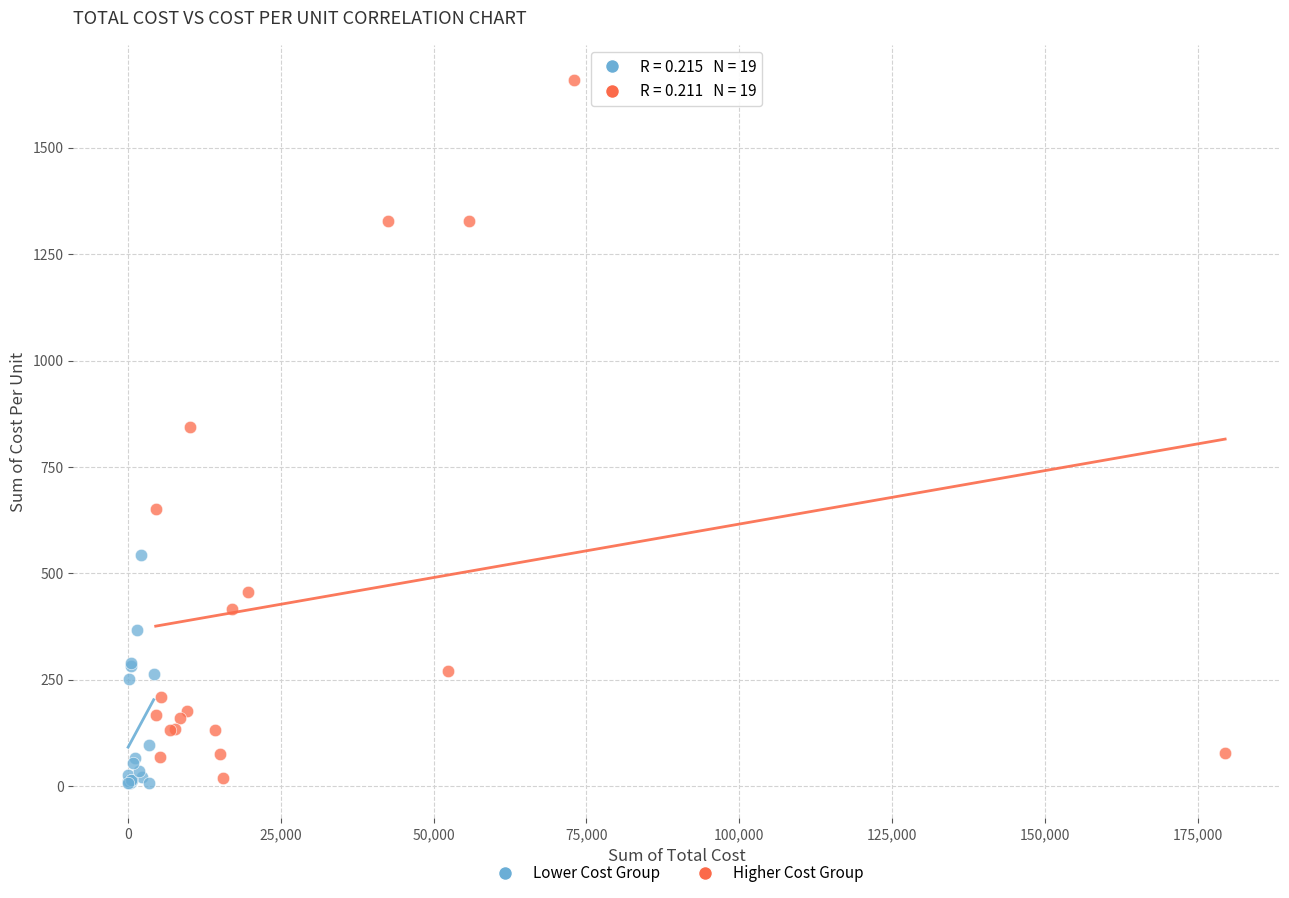

Which series has the largest Y range (max minus min)?

Higher Cost Group